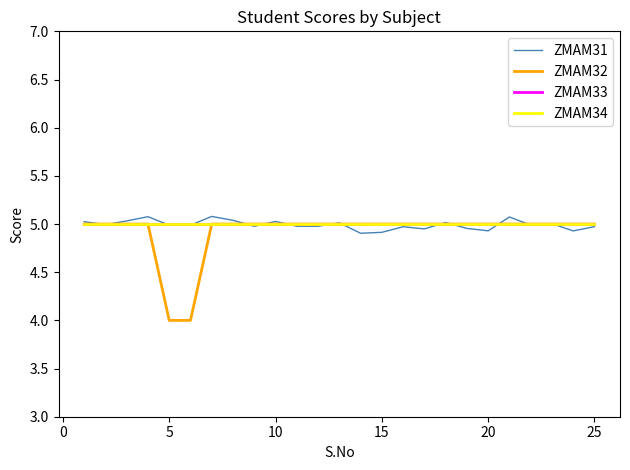

Reading right to left, extract all data points from this chart.

ZMAM31: 5.0	4.9	5.0	5.0	5.1	4.9	5.0	5.0	4.9	5.0	4.9	4.9	5.0	5.0	5.0	5.0	5.0	5.0	5.1	5.0	5.0	5.1	5.0	5.0	5.0
ZMAM32: 5.0	5.0	5.0	5.0	5.0	5.0	5.0	5.0	5.0	5.0	5.0	5.0	5.0	5.0	5.0	5.0	5.0	5.0	5.0	4.0	4.0	5.0	5.0	5.0	5.0
ZMAM33: 5.0	5.0	5.0	5.0	5.0	5.0	5.0	5.0	5.0	5.0	5.0	5.0	5.0	5.0	5.0	5.0	5.0	5.0	5.0	5.0	5.0	5.0	5.0	5.0	5.0
ZMAM34: 5.0	5.0	5.0	5.0	5.0	5.0	5.0	5.0	5.0	5.0	5.0	5.0	5.0	5.0	5.0	5.0	5.0	5.0	5.0	5.0	5.0	5.0	5.0	5.0	5.0